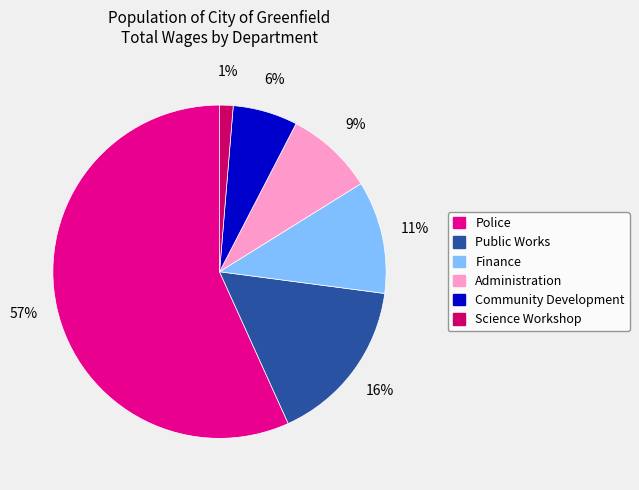

To the nearest percent, what is the average slice percentage?

17%